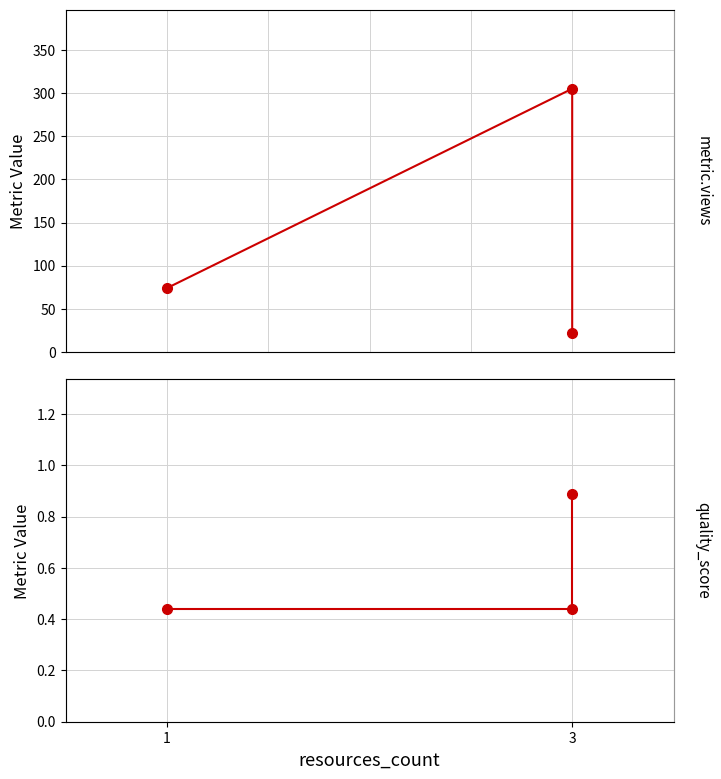

Rank the series by their average value, from lowest to highest.

quality_score, metric.views